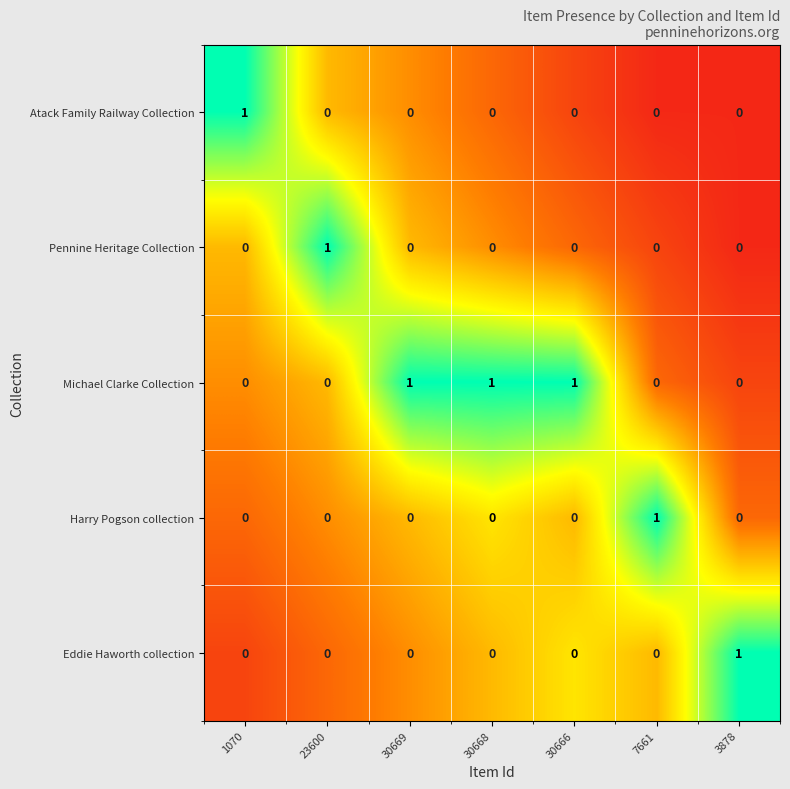

At how many categories does at least one series exceed 0?

7